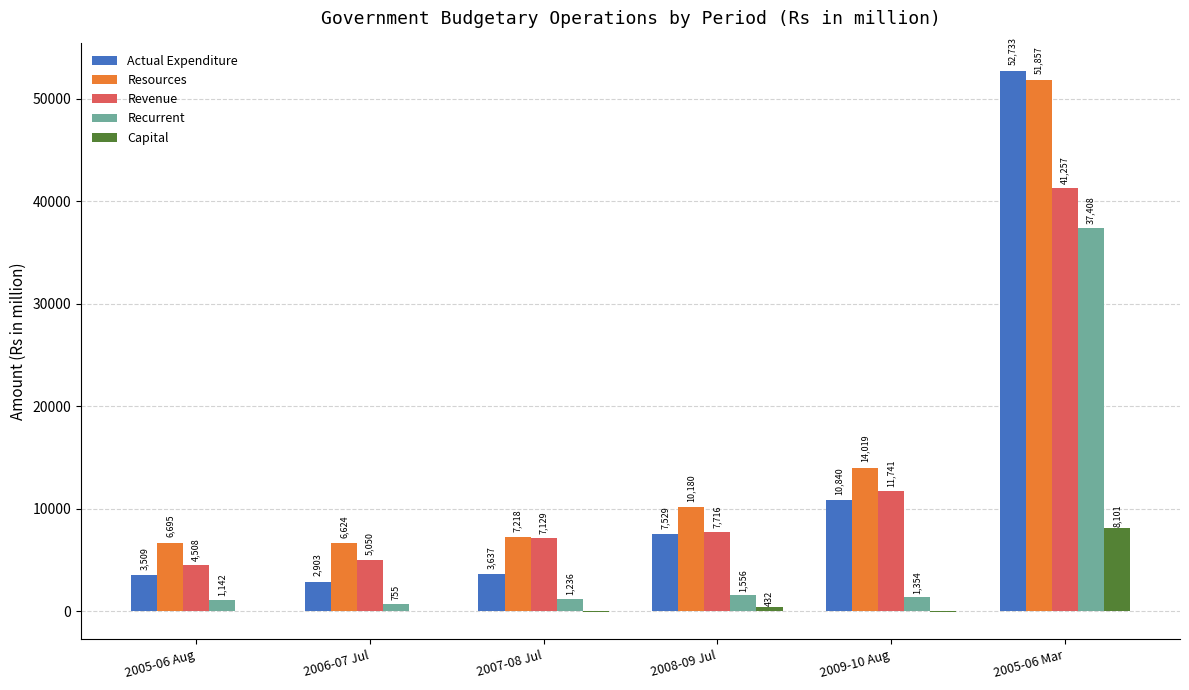

What value does the Revenue series have at 2005-06 Aug?

4508.2